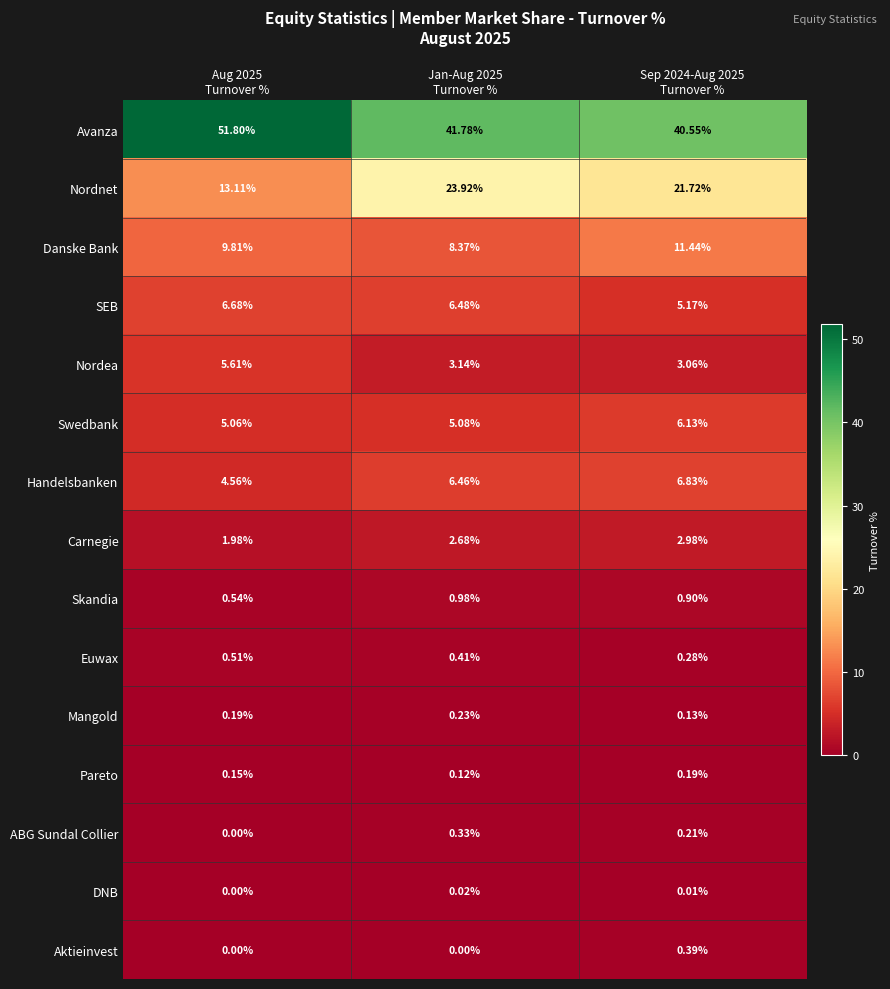

Which series has the largest total across all categories?

Avanza